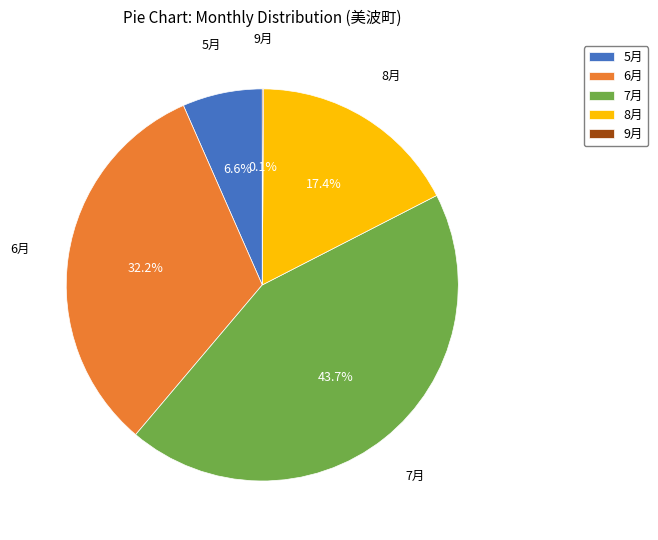

Which slice is the largest?

7月